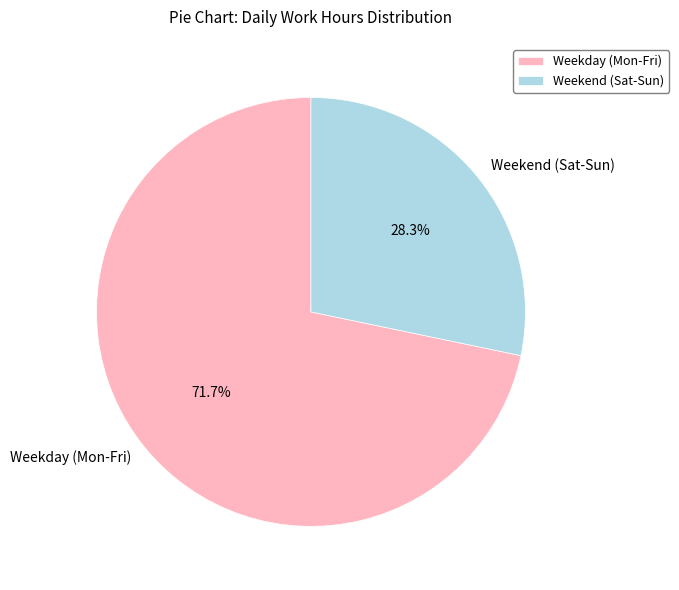

To the nearest percent, what is the difference between the largest and smallest slice percentages?

43%